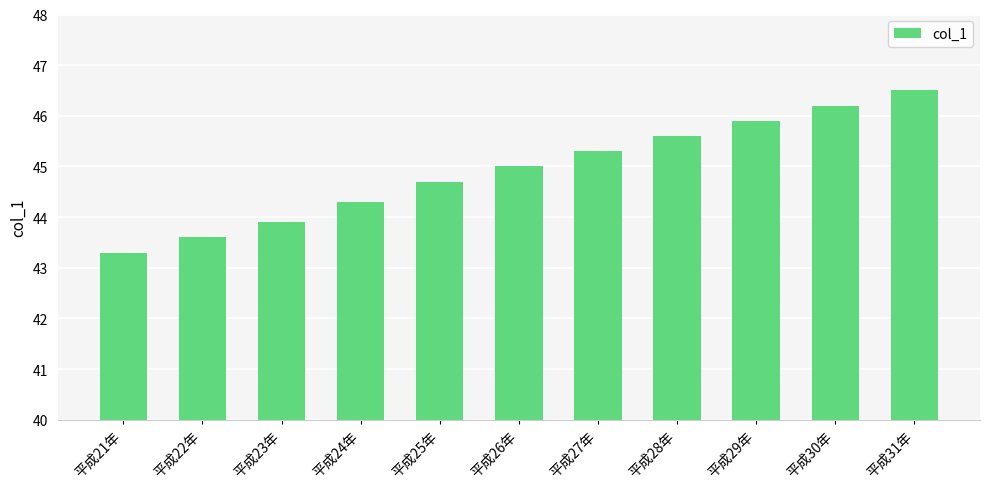

Reading left to right, list all the values displayed in this chart.

平成21年=43.3	平成22年=43.6	平成23年=43.9	平成24年=44.3	平成25年=44.7	平成26年=45.0	平成27年=45.3	平成28年=45.6	平成29年=45.9	平成30年=46.2	平成31年=46.5